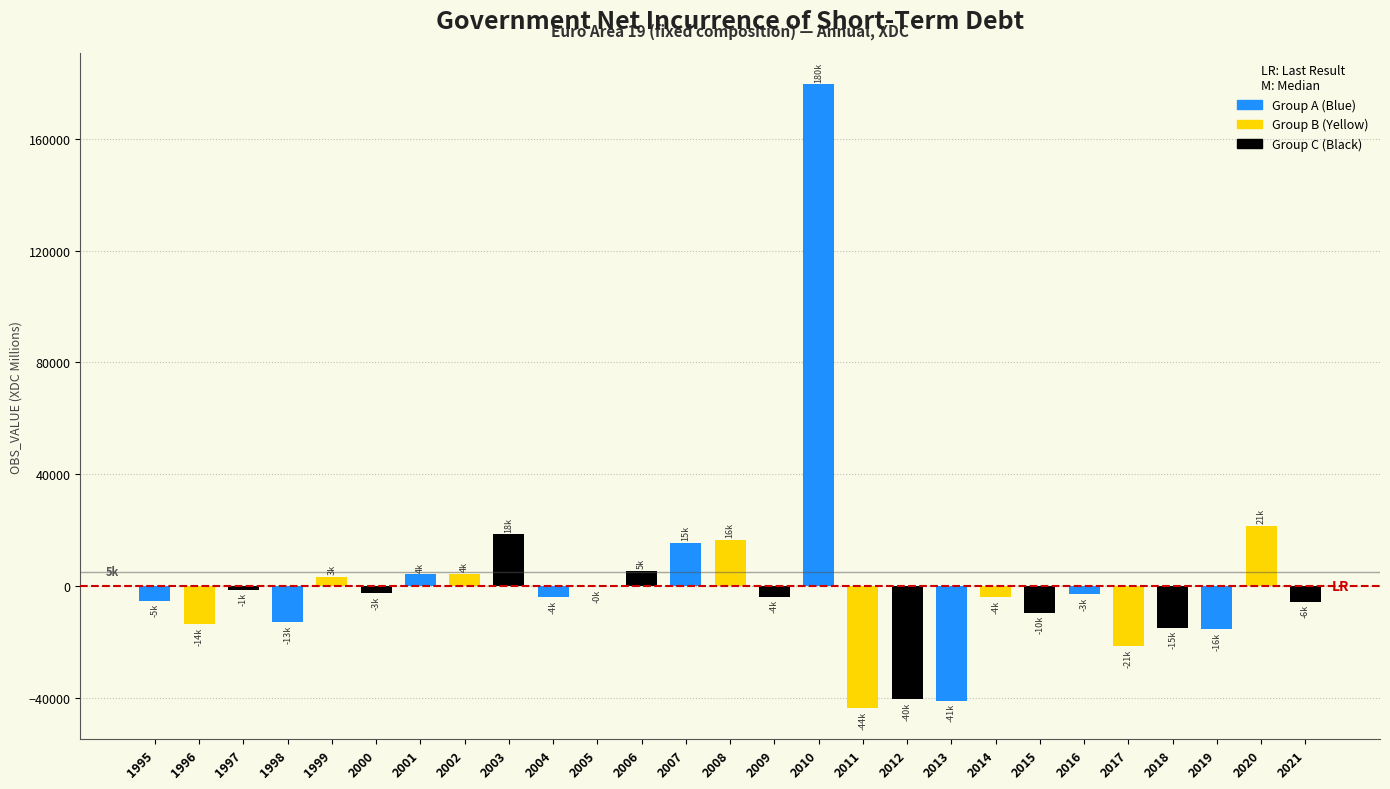

The chart shows a value of -2511.5 at 2000. True or false?

True